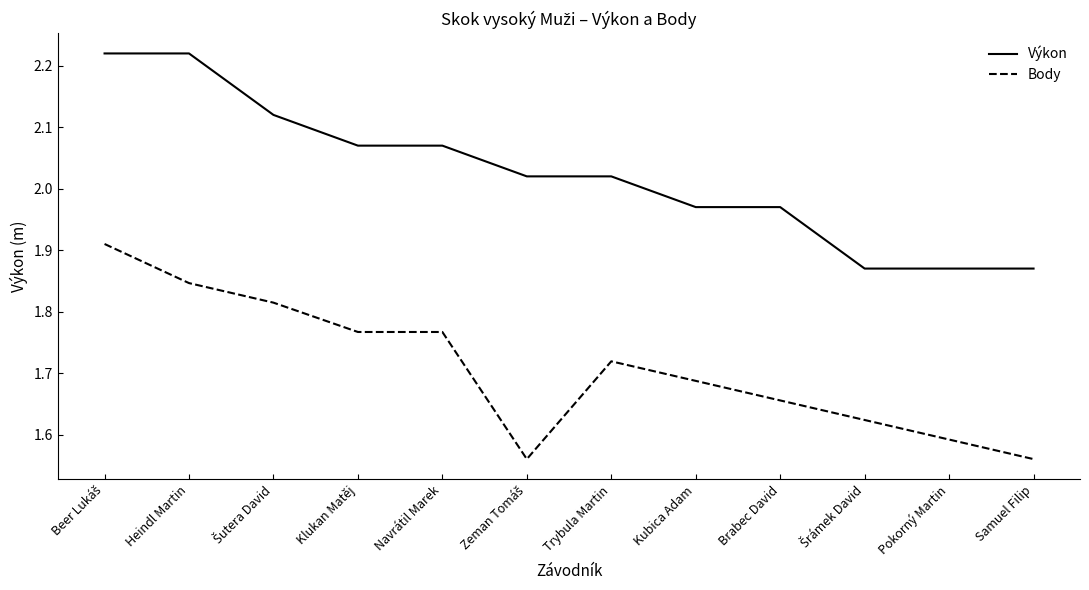

Rank the series by their average value, from highest to lowest.

Výkon, Body